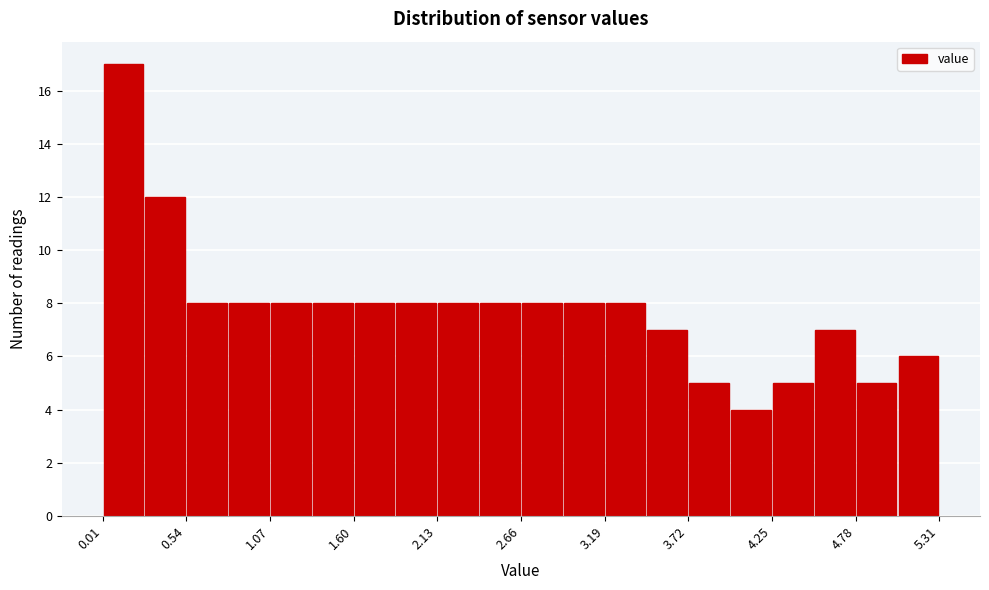

Read against the x-axis, roughly where is the centre of the tallest bar?

0.1